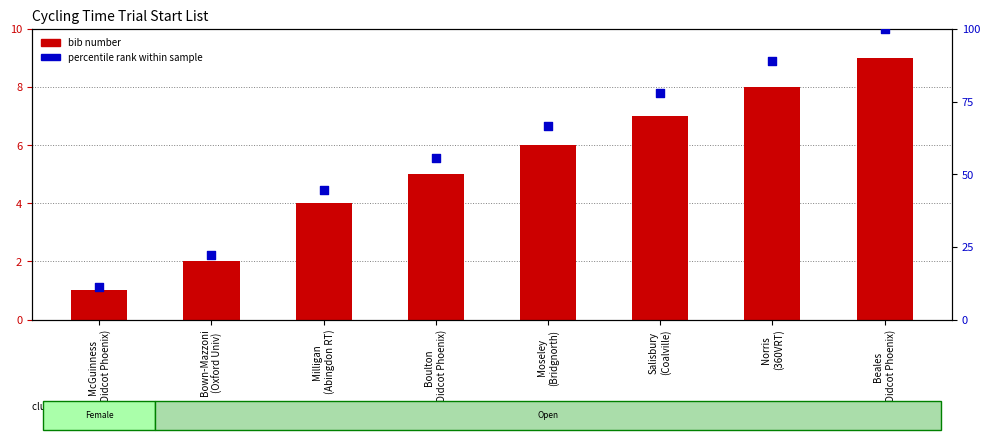

What is the total value across all series at McGuinness
(Didcot Phoenix)?

12.1